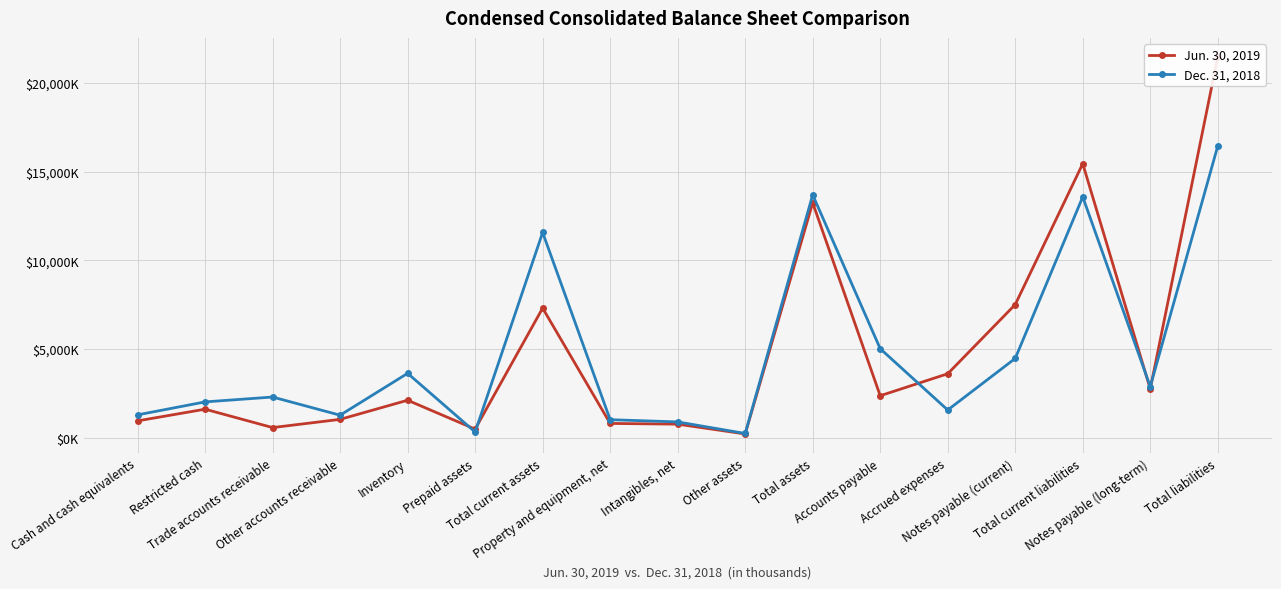

What is the average value of the Dec. 31, 2018 series?

4829